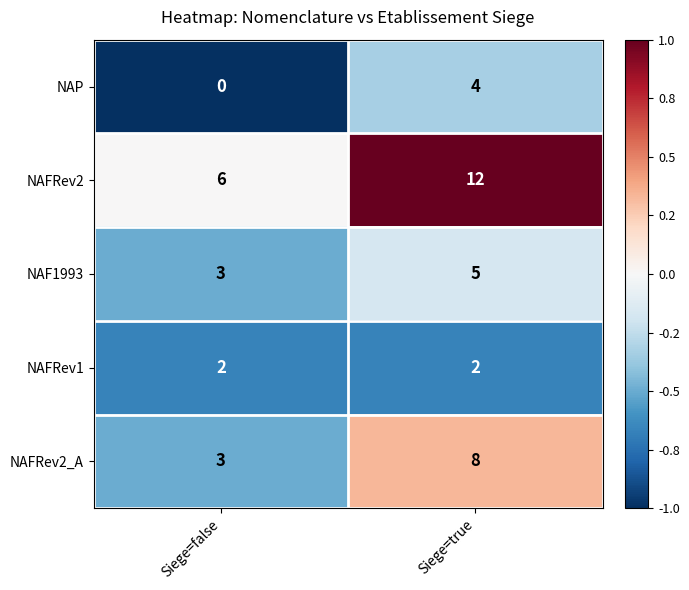

At how many categories does at least one series exceed 0?

2